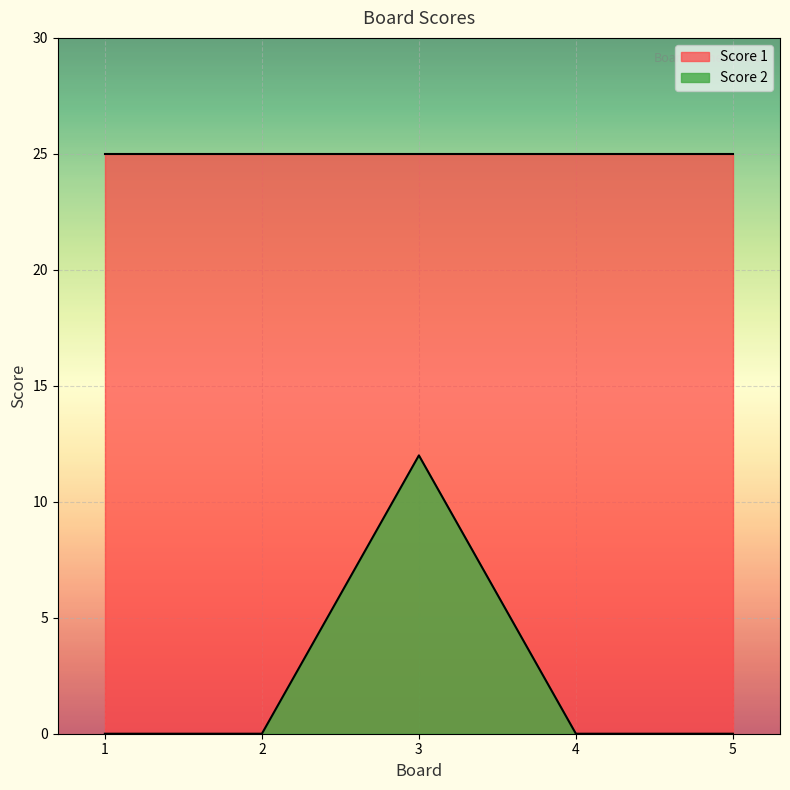

Which category has the highest value across all series?

3